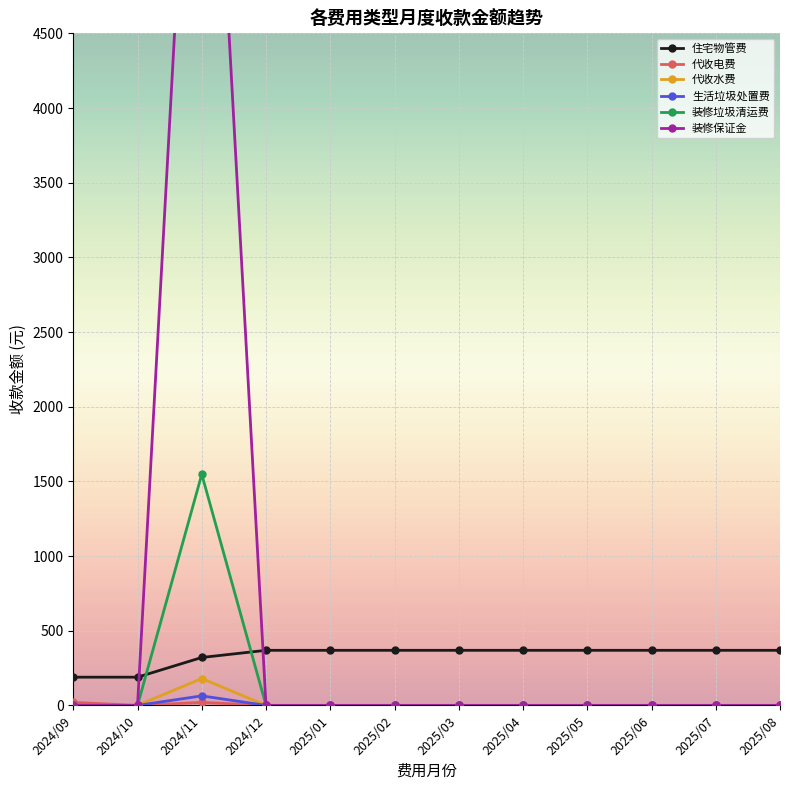

Rank the series by their maximum value, from lowest to highest.

代收电费, 生活垃圾处置费, 代收水费, 住宅物管费, 装修垃圾清运费, 装修保证金